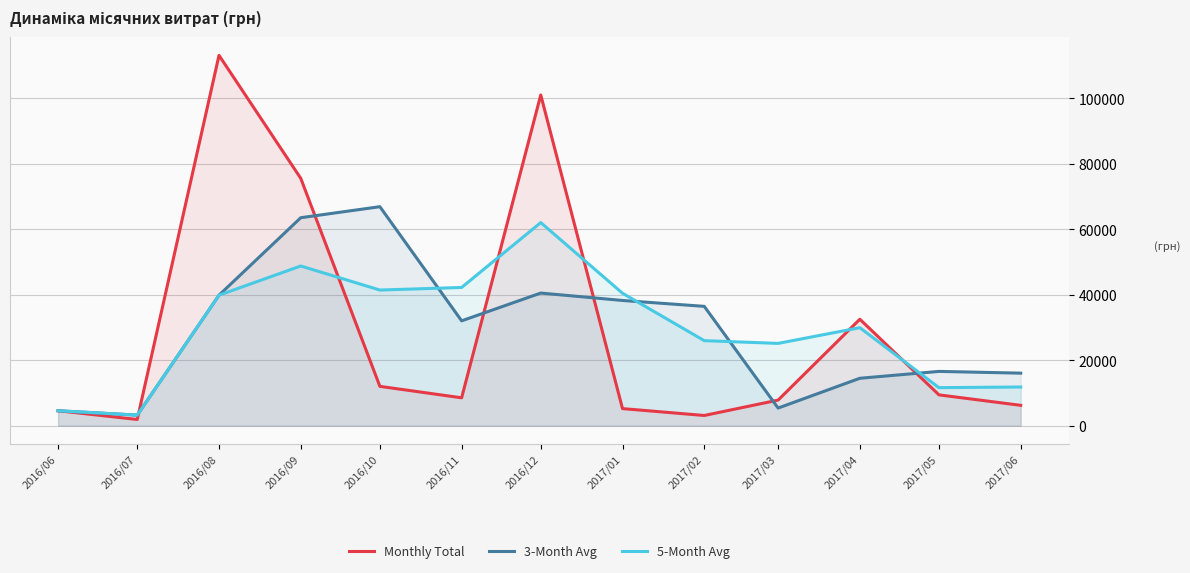

What is the value of the 3-Month Avg point at the 2nd from the left?

3213.4